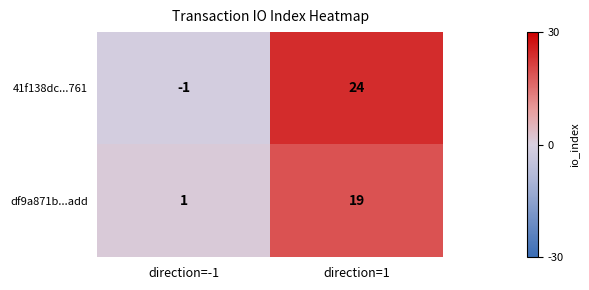

At which label does df9a871b...add reach its peak?

direction=1